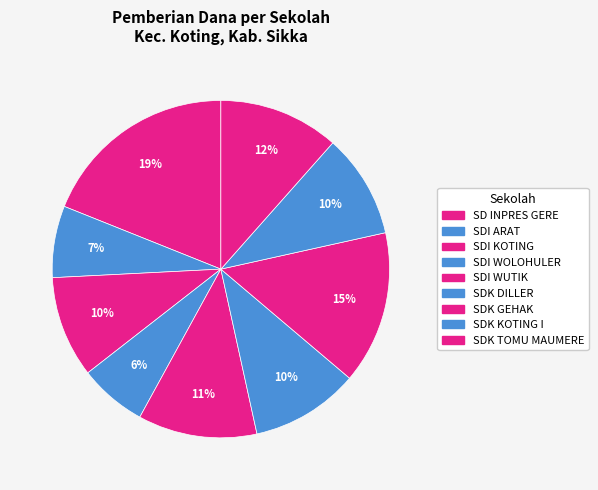

To the nearest percent, what percentage of the pie is SDI ARAT?

7%